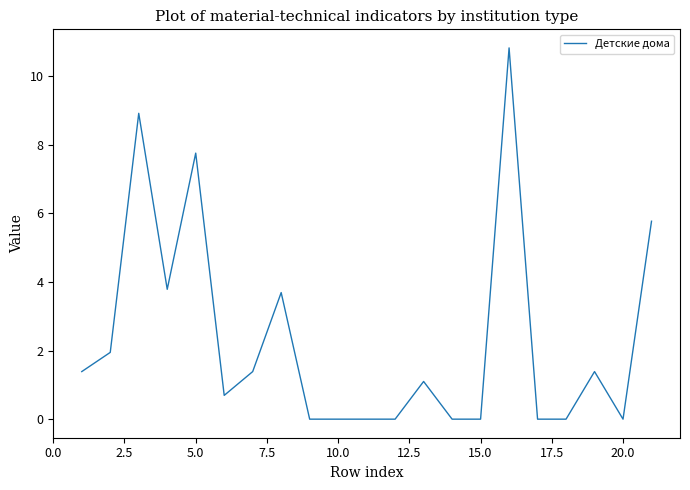

What is the greatest value displayed?

10.8